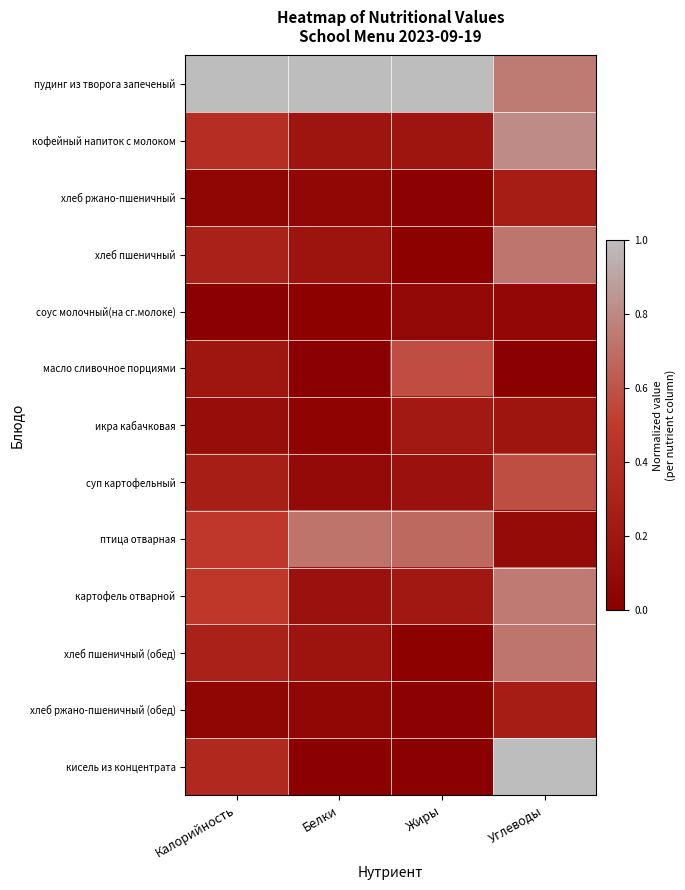

What is the spread (max minus min) of values at Углеводы?

1.0